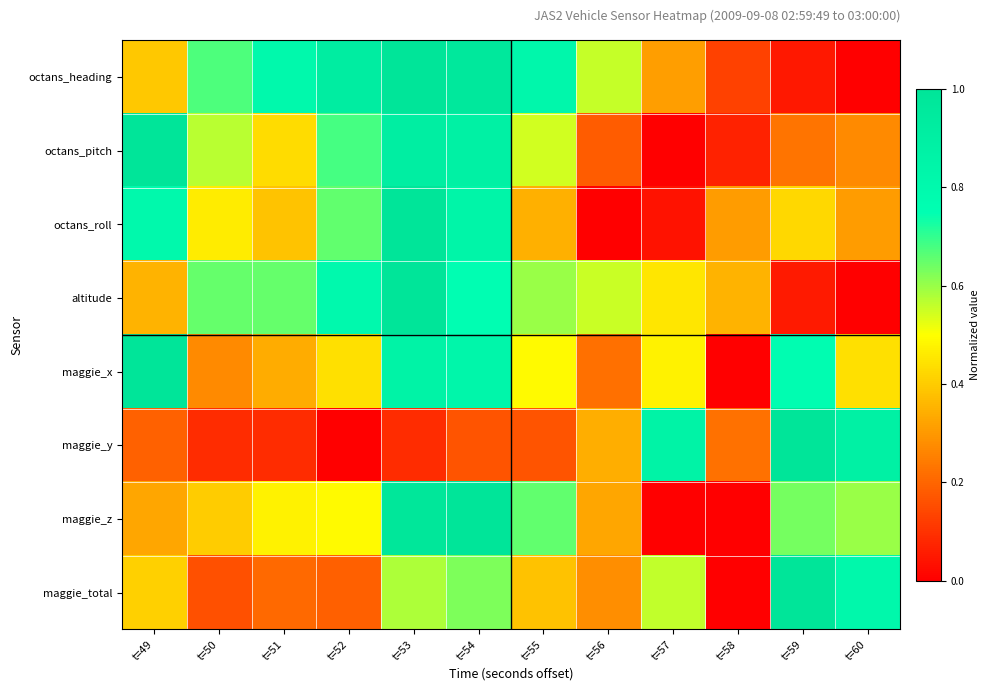

Between t=53 and t=57, which series saw the biggest shift?

maggie_z